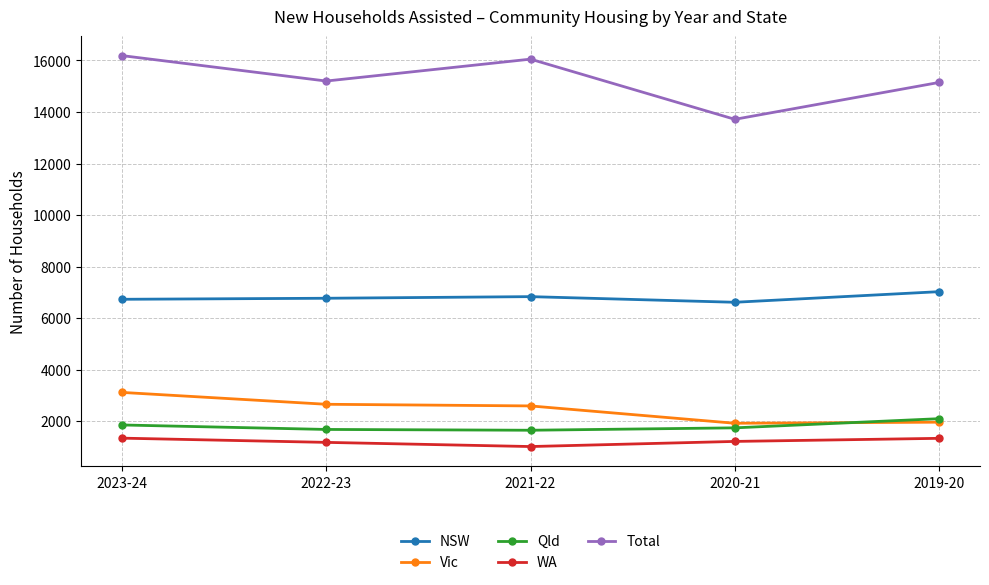

What position from the right is 2020-21?

2